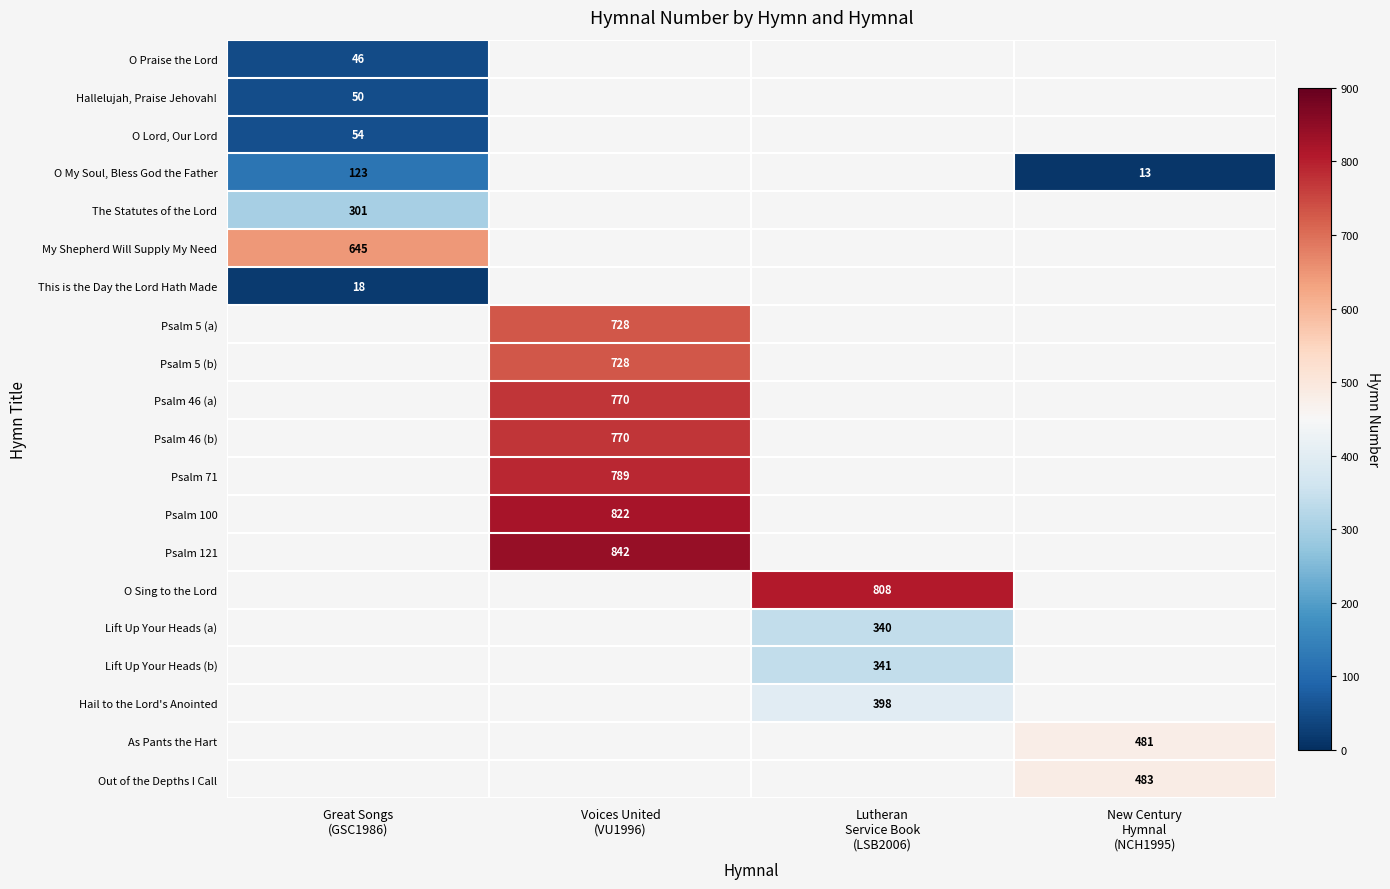

Between Voices United
(VU1996) and Lutheran
Service Book
(LSB2006), which is larger?

Lutheran
Service Book
(LSB2006)